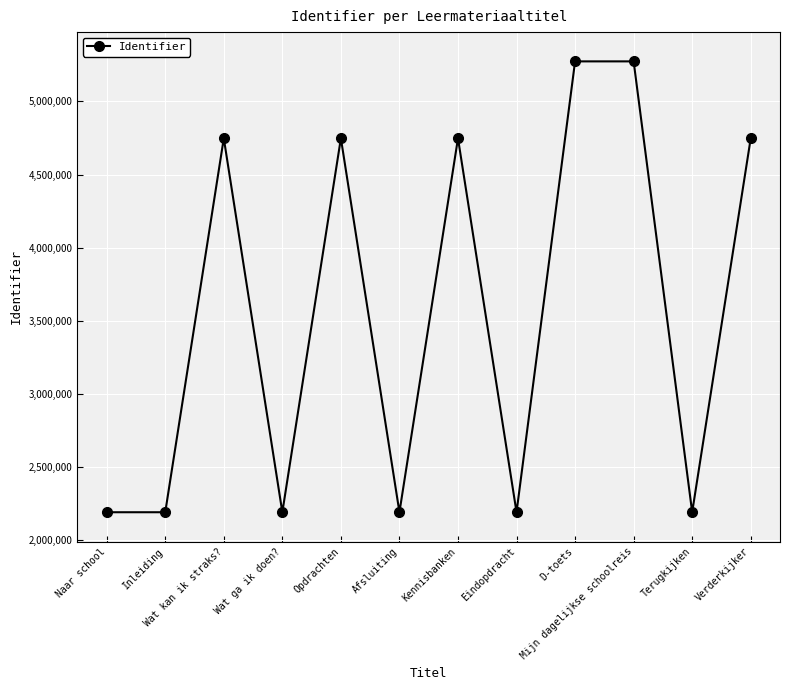

At which label is the value closest to 3733402?

Wat kan ik straks?